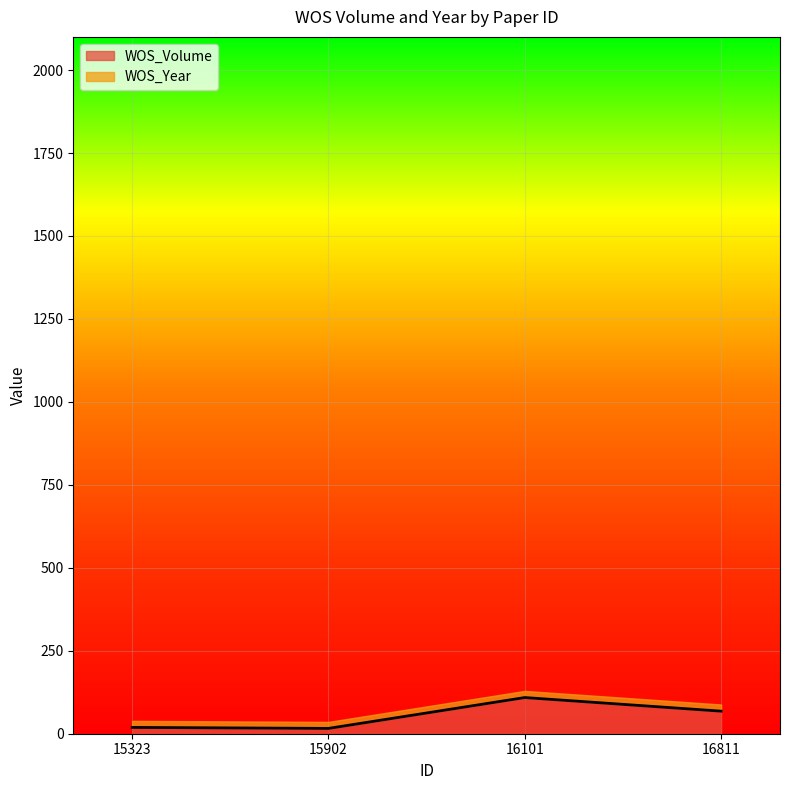

The value at 16811 is 31. True or false?

False